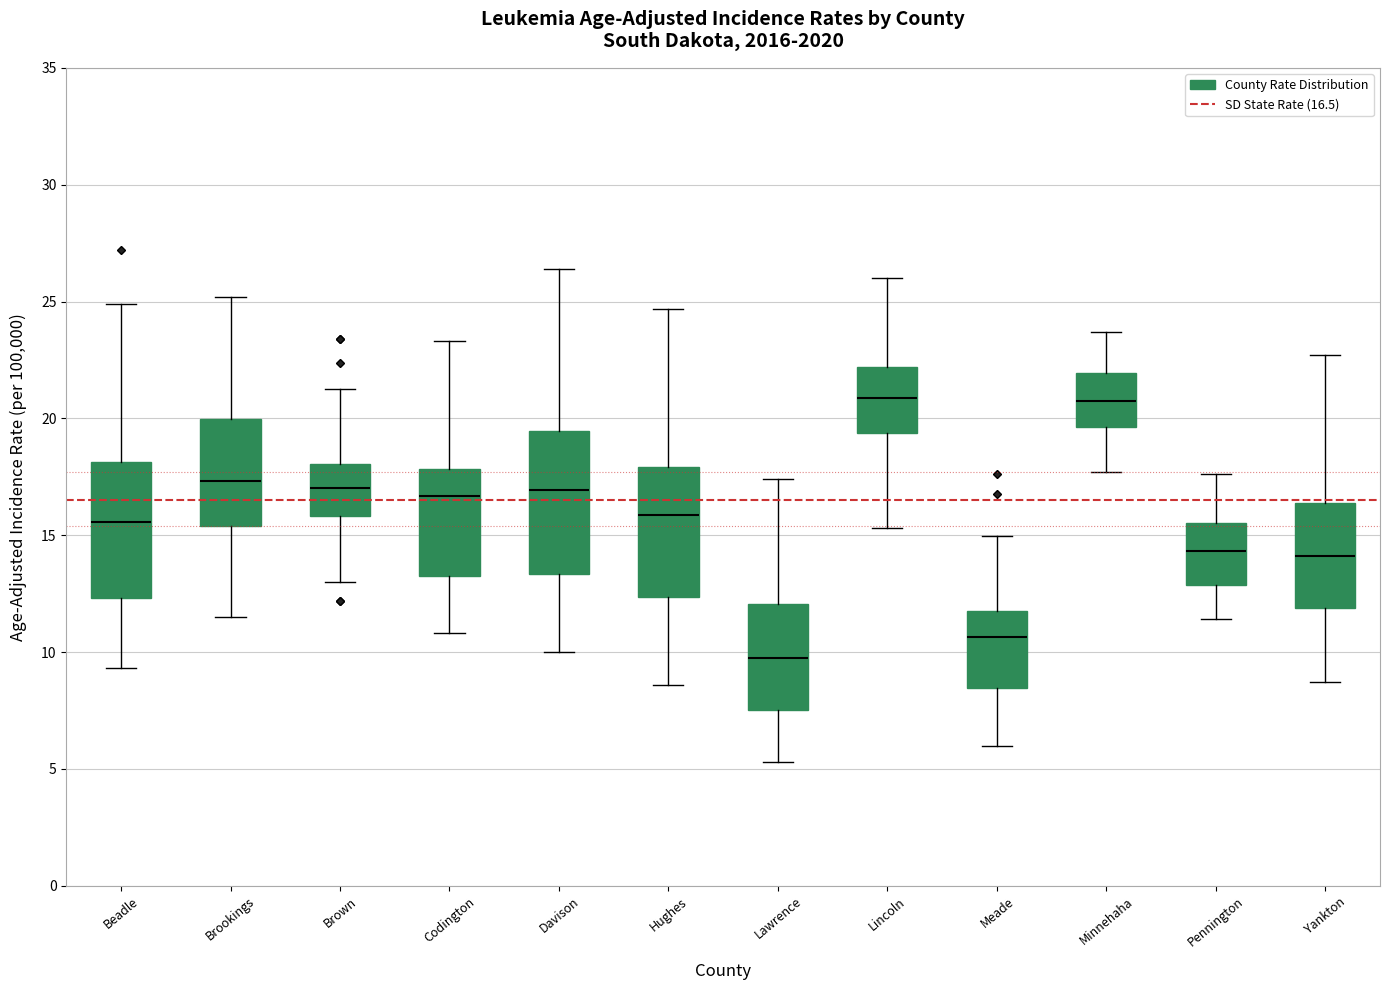

Reading left to right, transcribe this box plot: for each box, give where its median line is, the range the box spans, and where its two whiskers end, as read against the y-axis. The values are not printed on the chart, so give them approximately, as read against the axis.

Beadle: median 15.5, box 12.5 to 18.0, whiskers 9.5 to 25.0
Brookings: median 17.5, box 15.5 to 20.0, whiskers 11.5 to 25.0
Brown: median 17.0, box 16.0 to 18.0, whiskers 13.0 to 21.0
Codington: median 16.5, box 13.0 to 18.0, whiskers 11.0 to 23.5
Davison: median 17.0, box 13.5 to 19.5, whiskers 10.0 to 26.5
Hughes: median 16.0, box 12.5 to 18.0, whiskers 8.5 to 24.5
Lawrence: median 10.0, box 7.5 to 12.0, whiskers 5.5 to 17.5
Lincoln: median 21.0, box 19.5 to 22.0, whiskers 15.5 to 26.0
Meade: median 10.5, box 8.5 to 12.0, whiskers 6.0 to 15.0
Minnehaha: median 20.5, box 19.5 to 22.0, whiskers 17.5 to 23.5
Pennington: median 14.5, box 13.0 to 15.5, whiskers 11.5 to 17.5
Yankton: median 14.0, box 12.0 to 16.5, whiskers 8.5 to 22.5